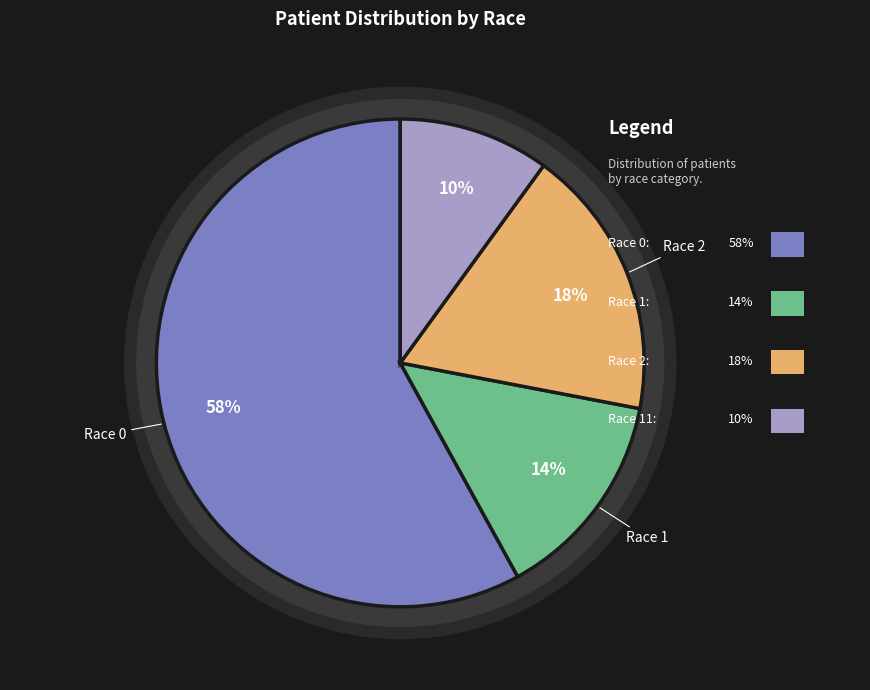

What is the ratio of the value at Race 11 to the value at Race 1?

0.7